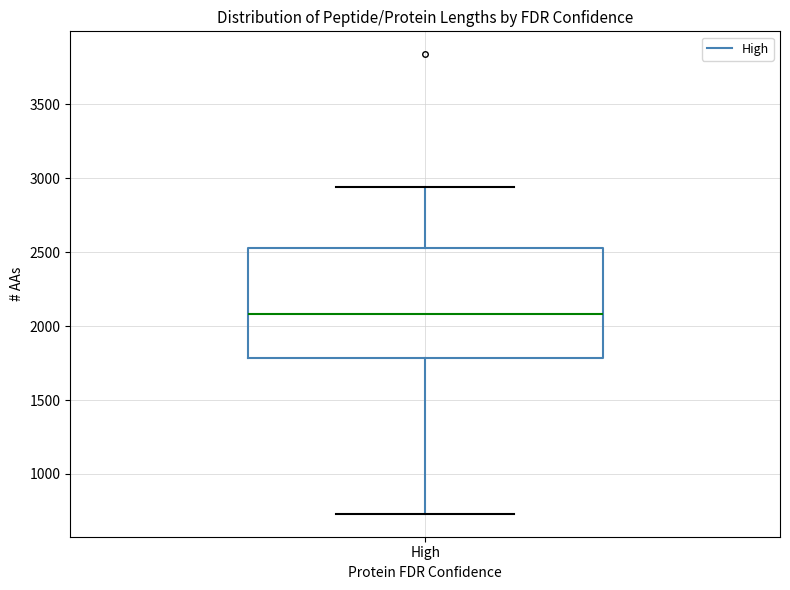

Read this box plot against the y-axis: the position of the median line, the range covered by the box, and the ends of both whiskers. The values are not printed on the chart, so give them approximately, as read against the axis.

median 2100, box 1800 to 2550, whiskers 750 to 2950